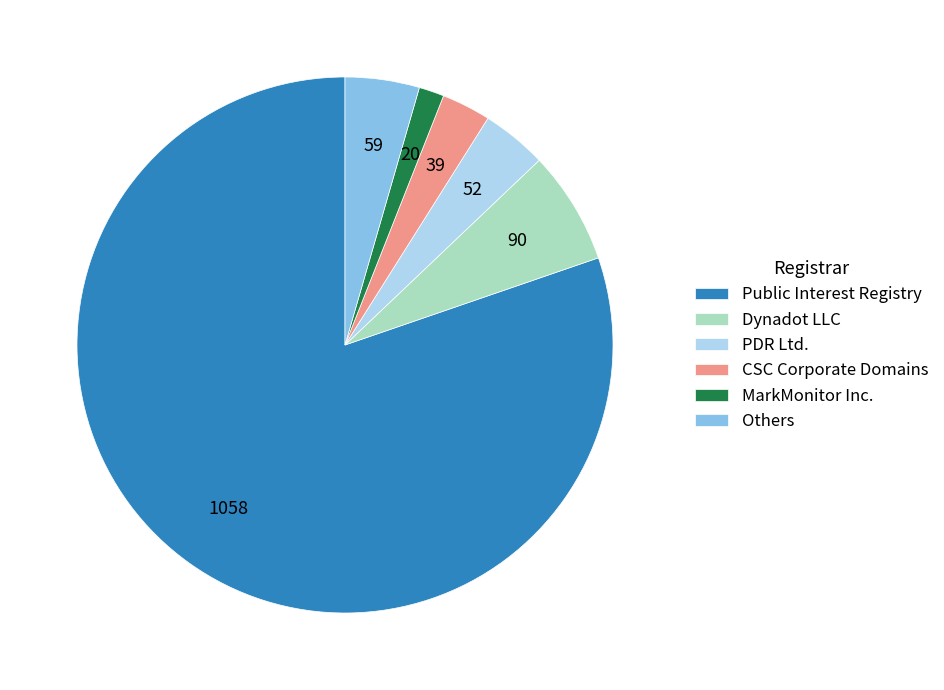

The Public Interest Registry slice represents 94% of the pie. True or false?

False